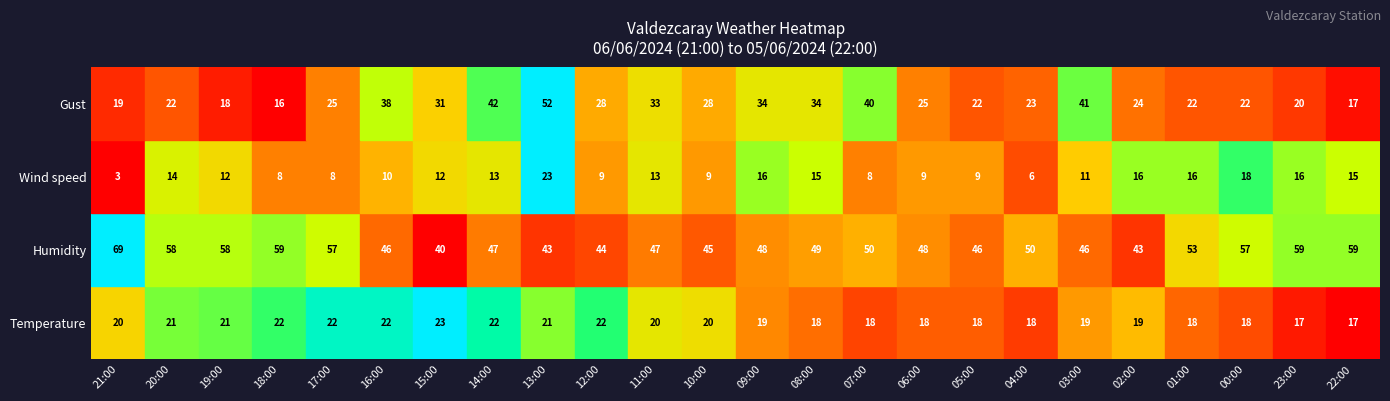

What is the sum of all Gust values?

676.0